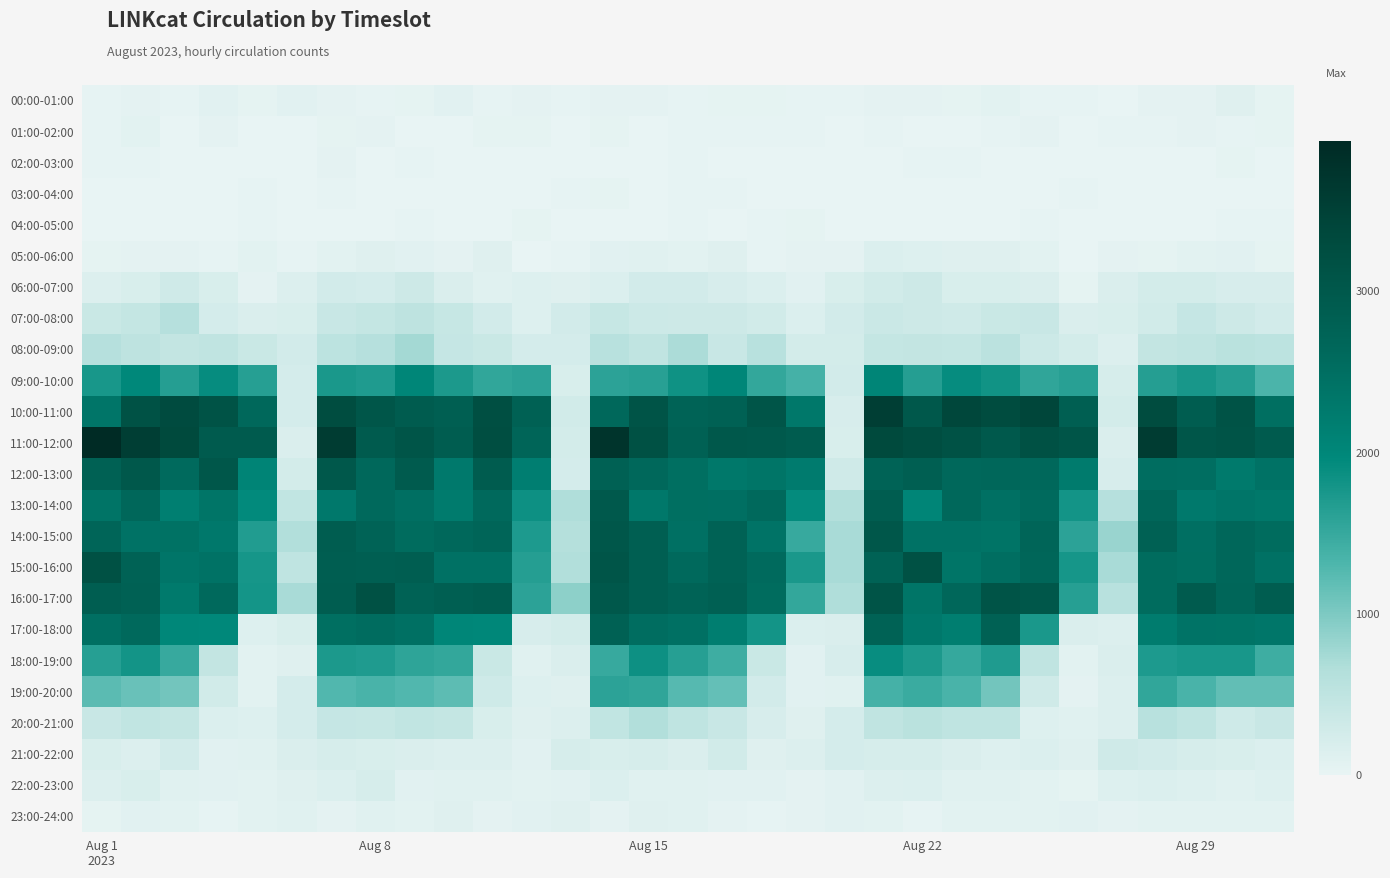

Which label corresponds to the largest value in the chart?

Aug 1
2023